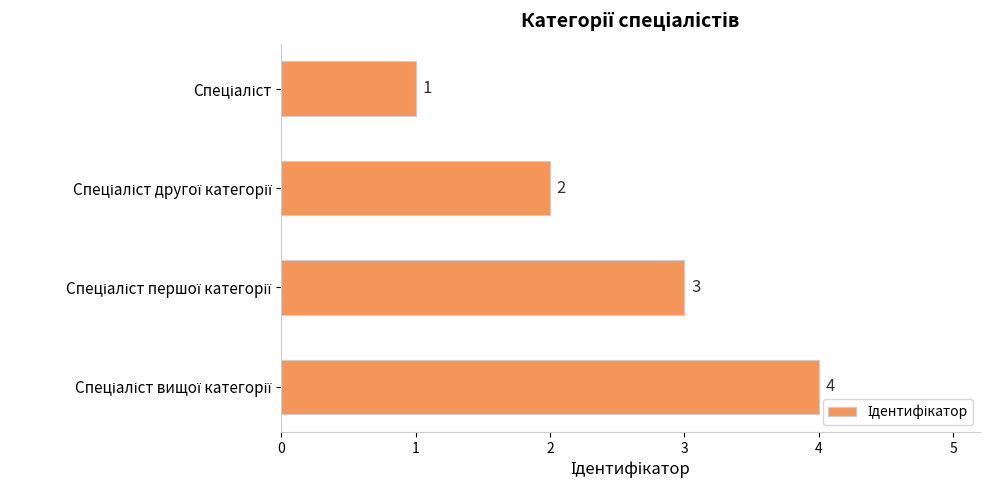

What is the difference between the maximum and minimum values?

3